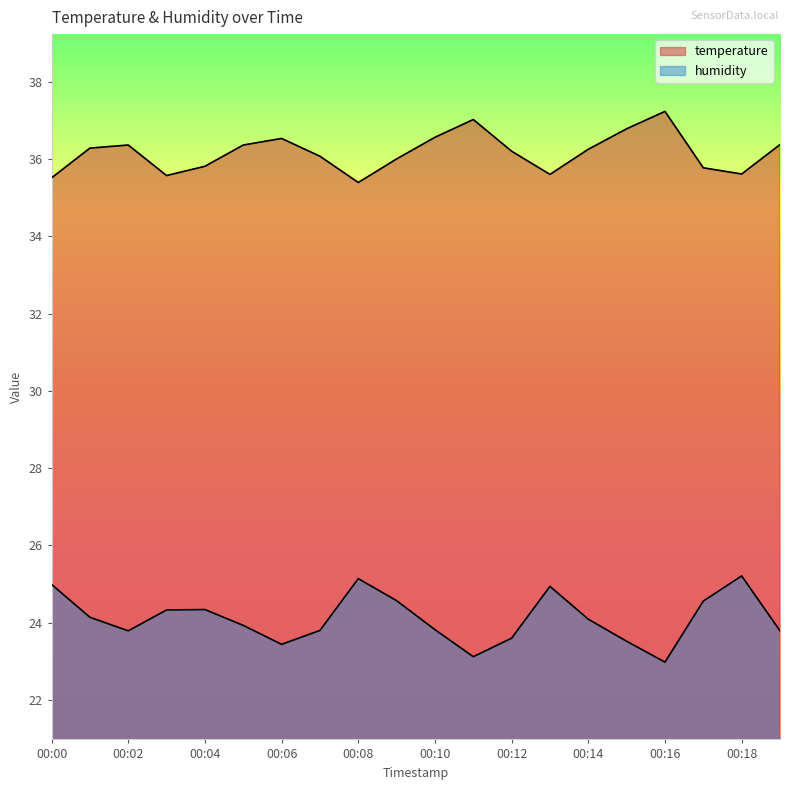

At which category is the sum across all series the highest?

00:18